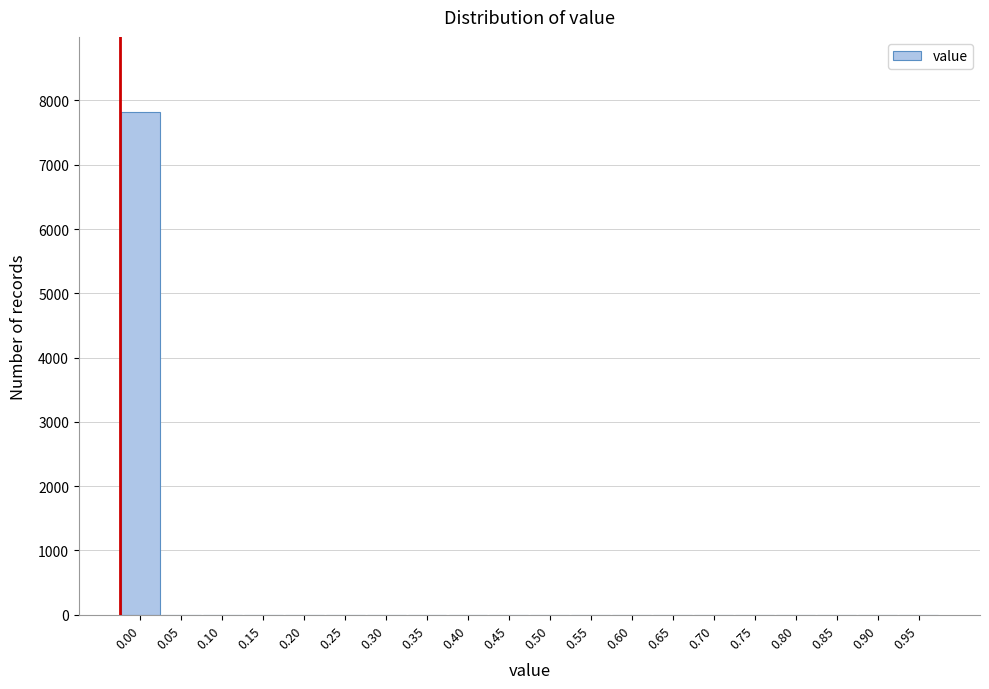

Reading left to right, list all the values displayed in this chart.

0.00=7816	0.05=0	0.10=0	0.15=0	0.20=0	0.25=0	0.30=0	0.35=0	0.40=0	0.45=0	0.50=0	0.55=0	0.60=0	0.65=0	0.70=0	0.75=0	0.80=0	0.85=0	0.90=0	0.95=0